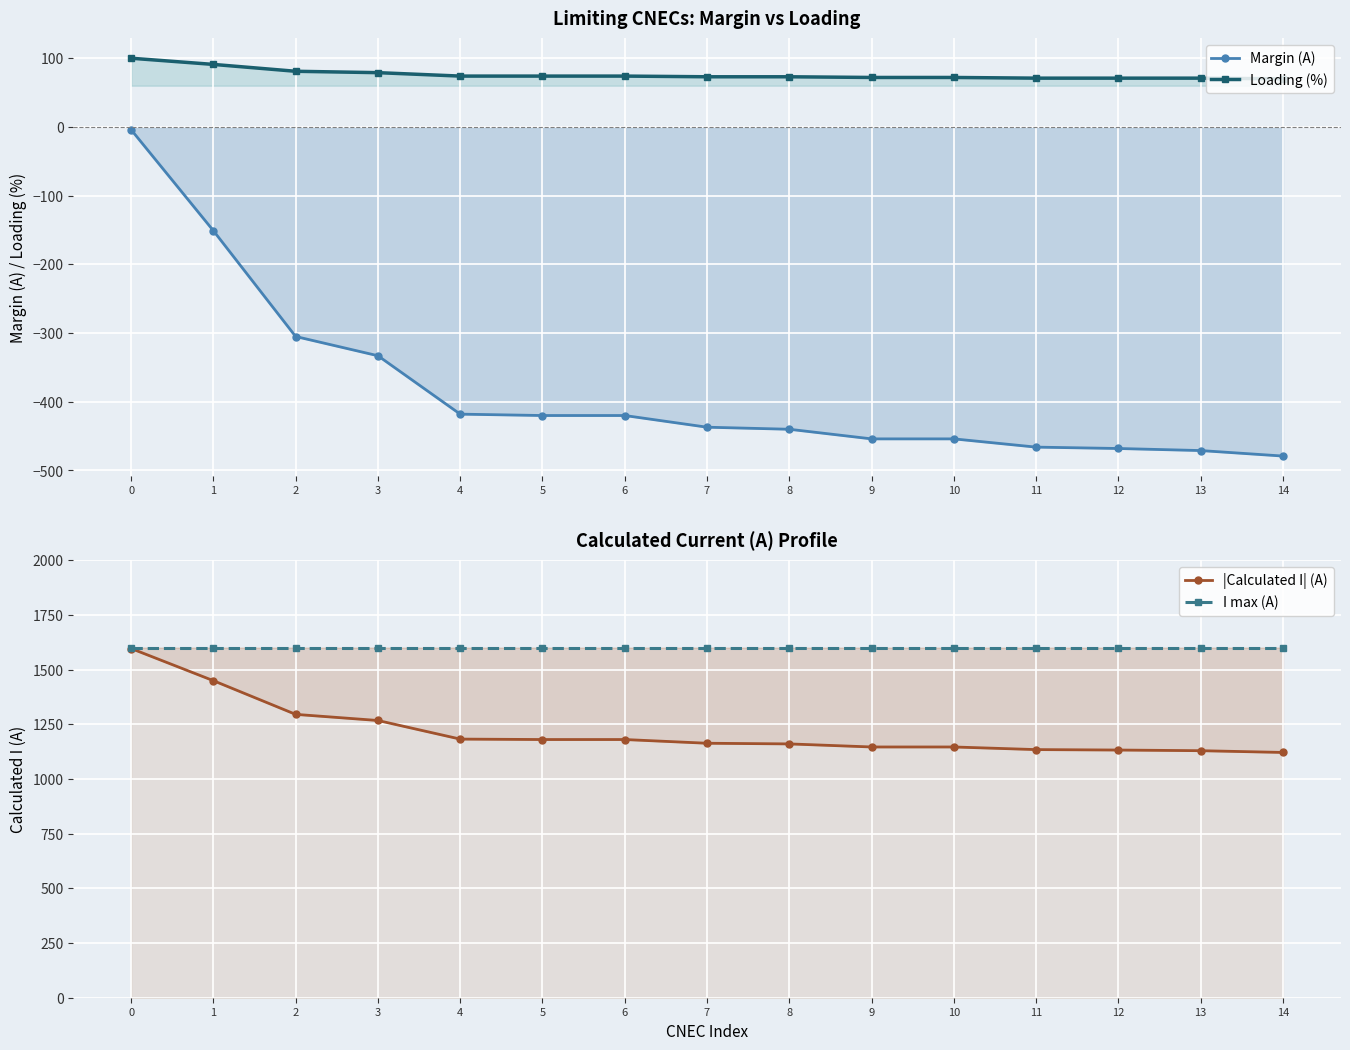

What is the lowest value of the Loading (%) series?

70